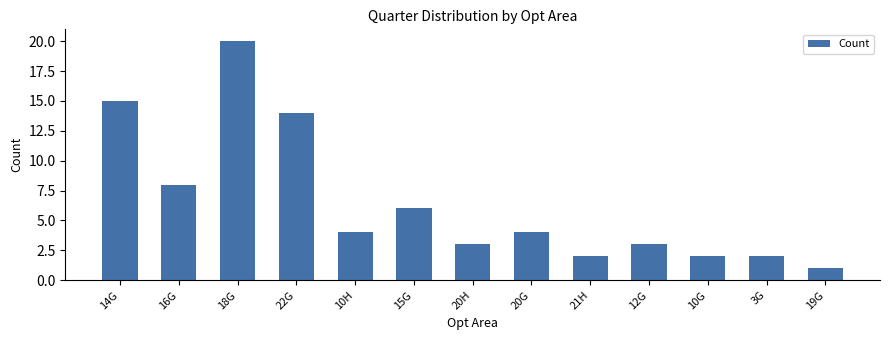

The value at 20G is 4. True or false?

True